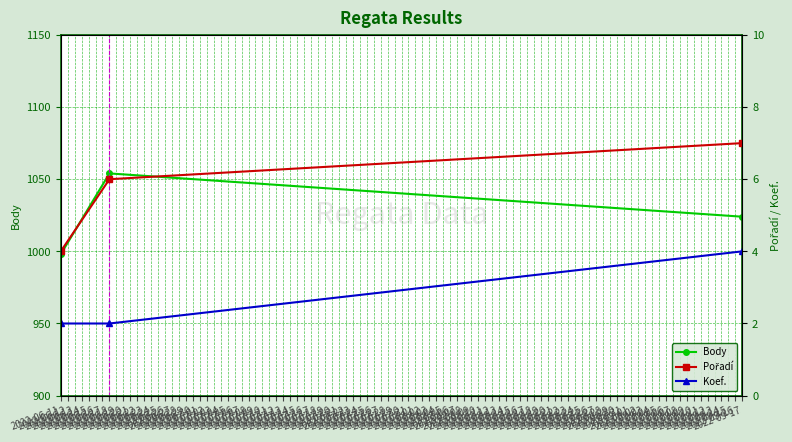

How many Koef. values are between 2 and 4?

3